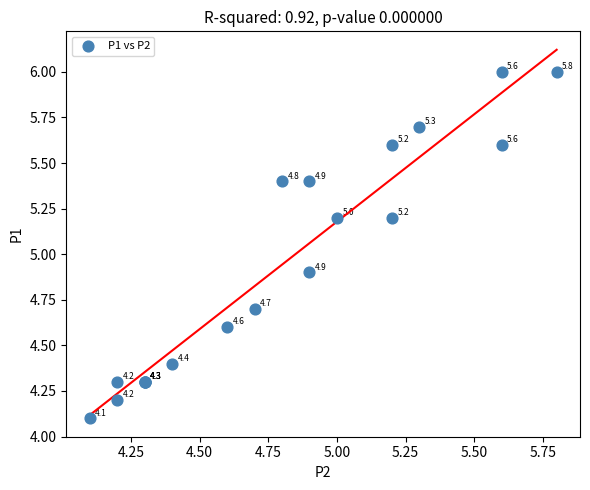

What Y value in the scatter plot is closest to 5?

4.9